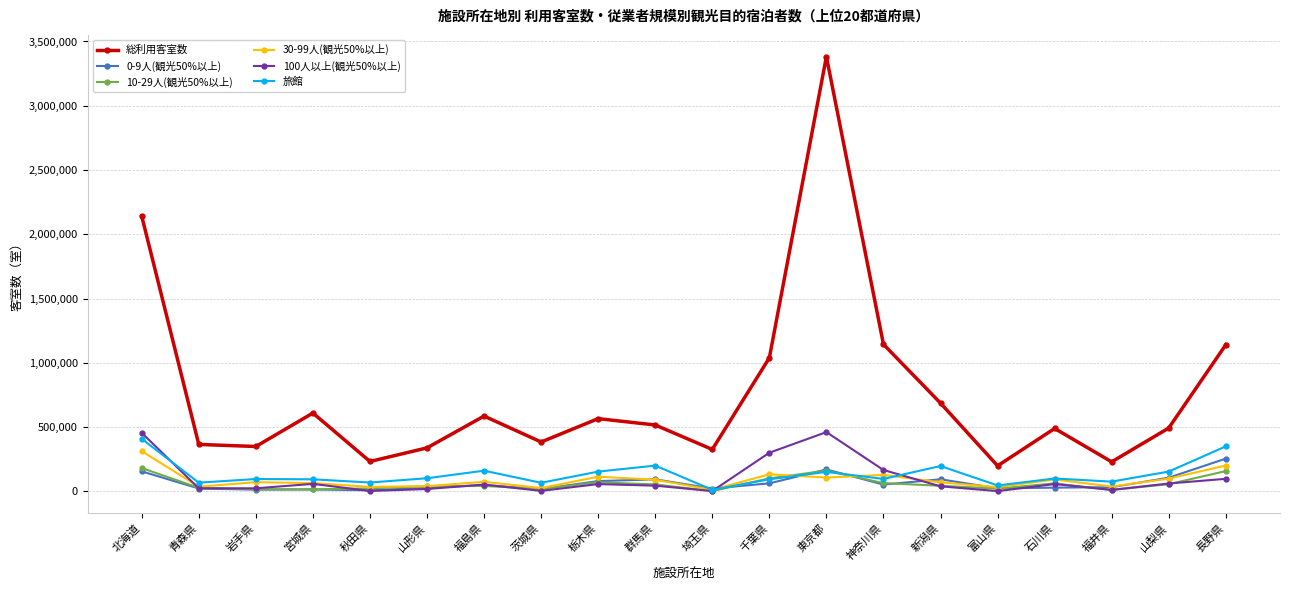

True or false: 0-9人(観光50%以上) has more than 2 points higher than both neighbors.

True